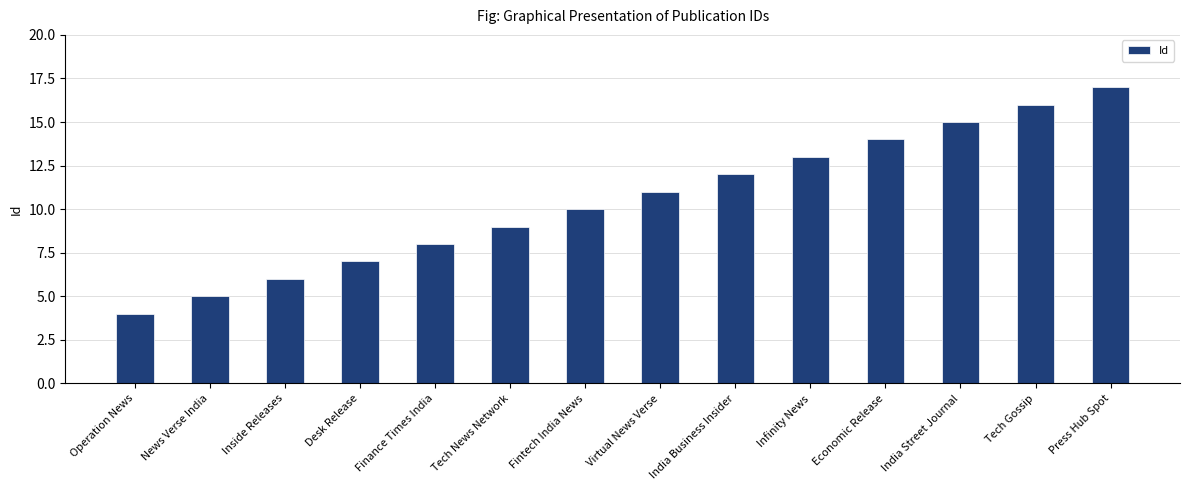

List the labels in order of value, largest first.

Press Hub Spot, Tech Gossip, India Street Journal, Economic Release, Infinity News, India Business Insider, Virtual News Verse, Fintech India News, Tech News Network, Finance Times India, Desk Release, Inside Releases, News Verse India, Operation News